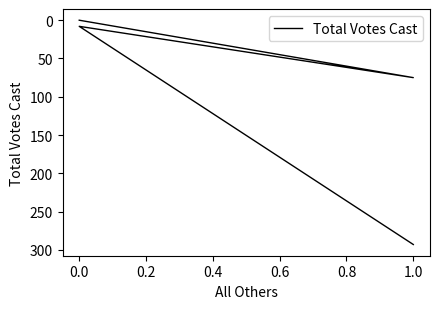

True or false: the data shows 157 at 0.0.

False